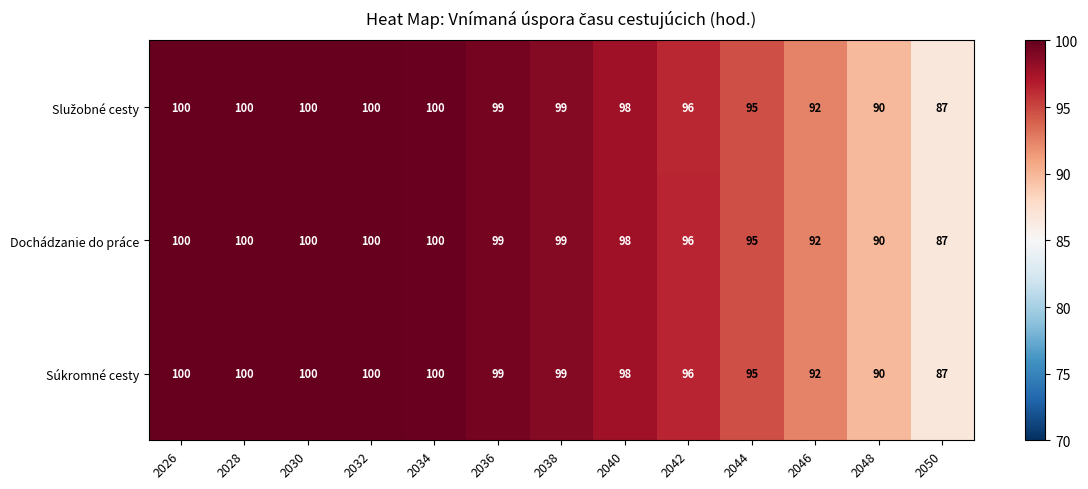

At how many categories does at least one series exceed 89?

12